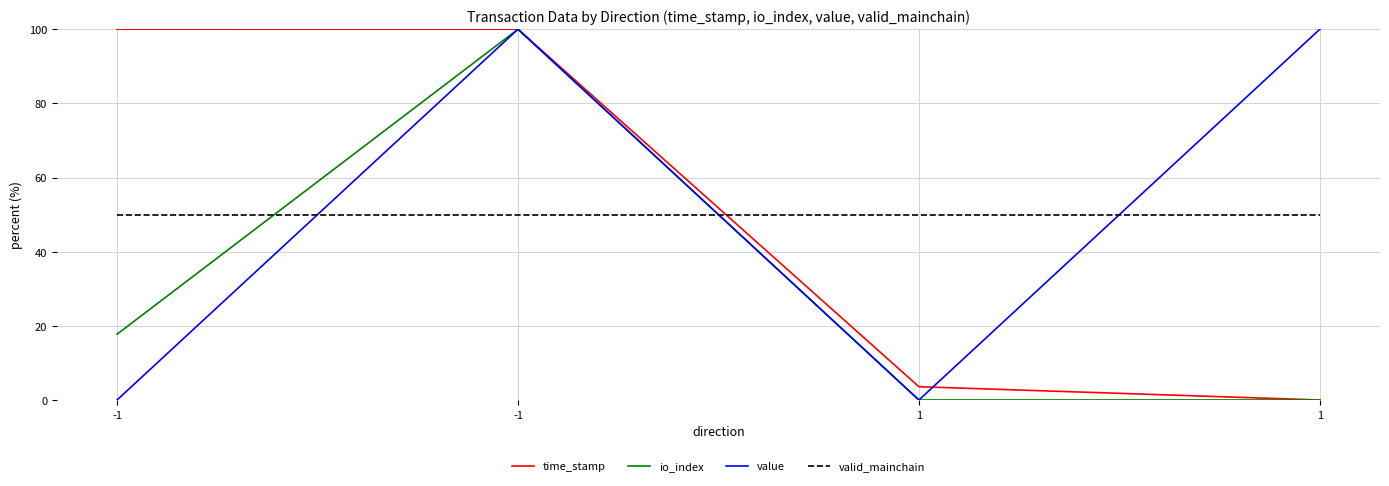

What are all the series names shown in the legend?

time_stamp, io_index, value, valid_mainchain